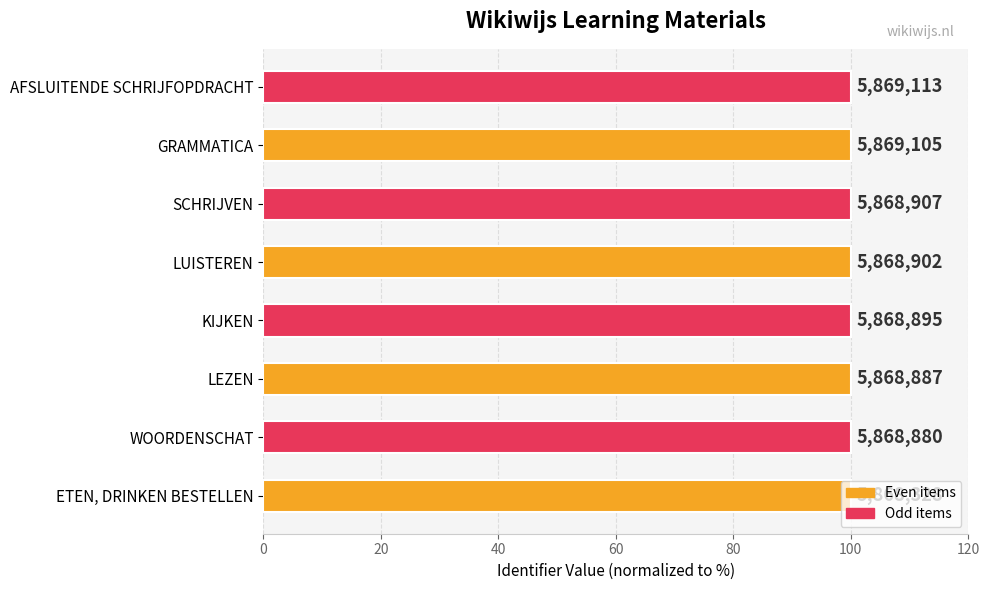

Are the bars horizontal?

Yes